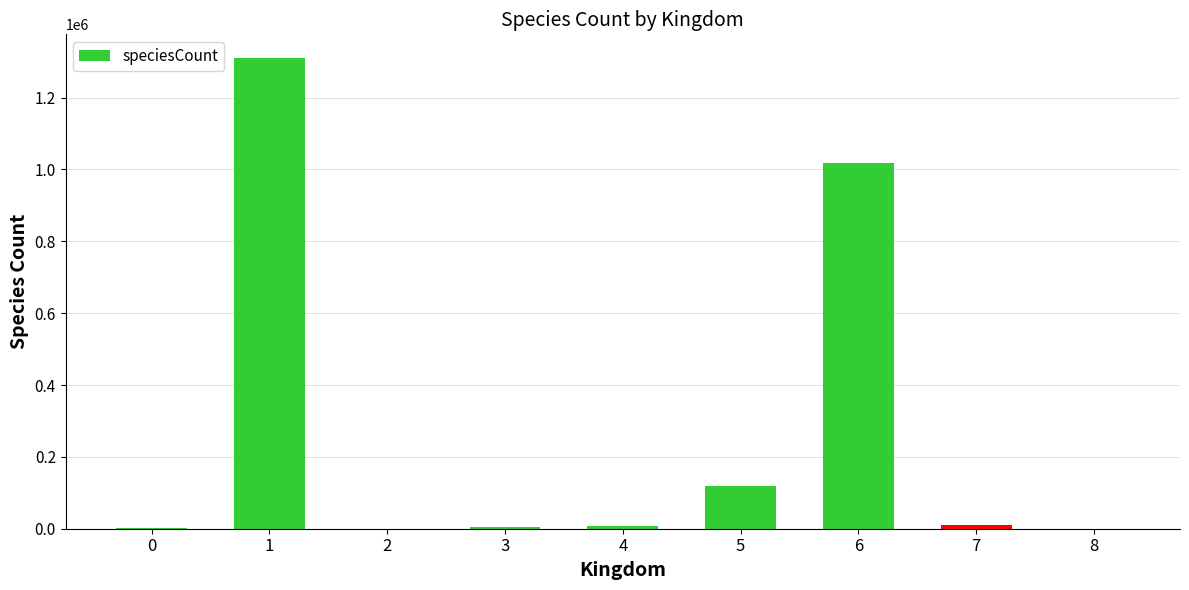

What is the maximum value shown in the chart?

1310595